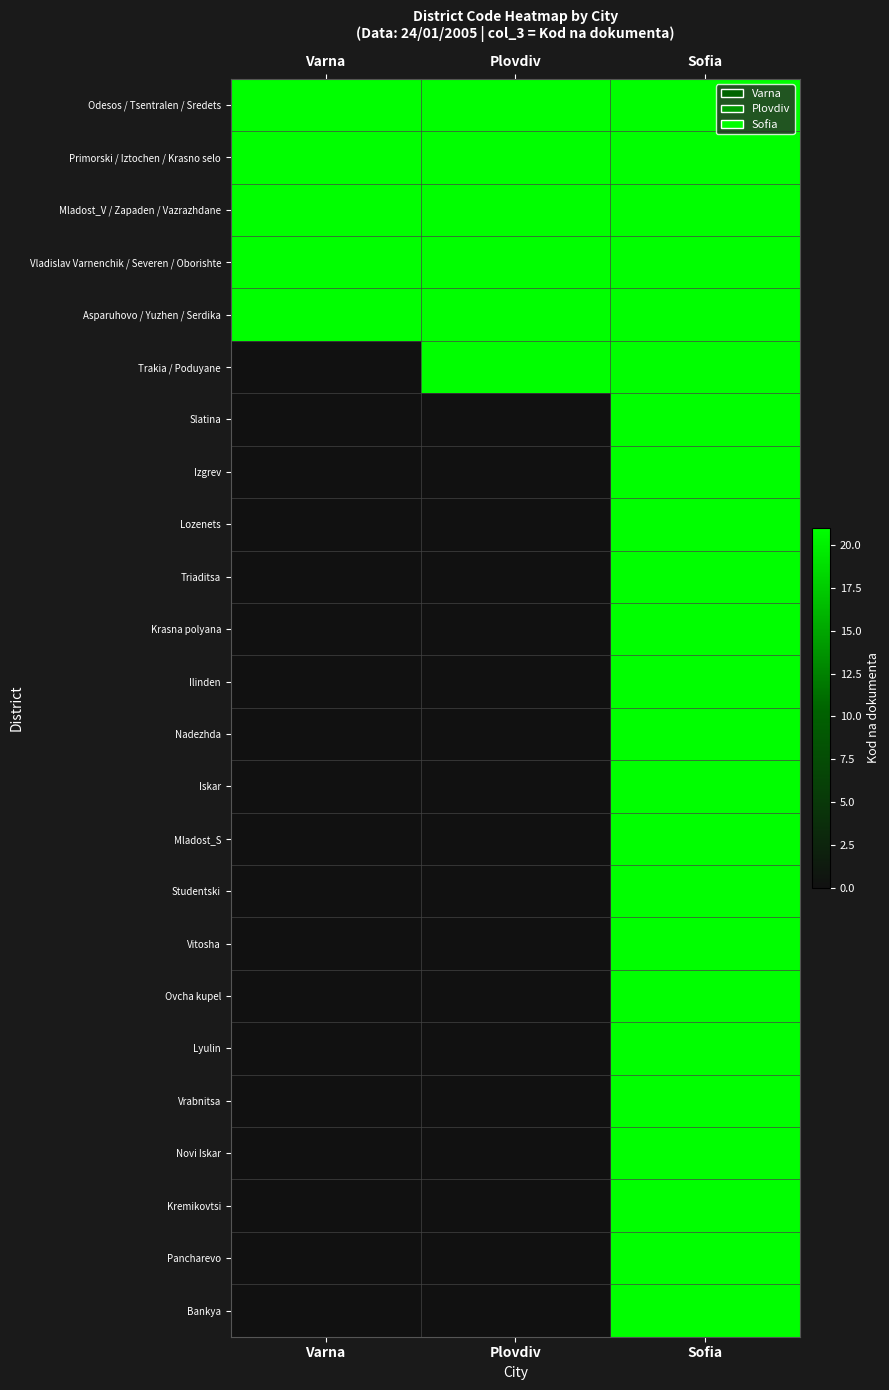

What is the minimum value for Asparuhovo / Yuzhen / Serdika?

21